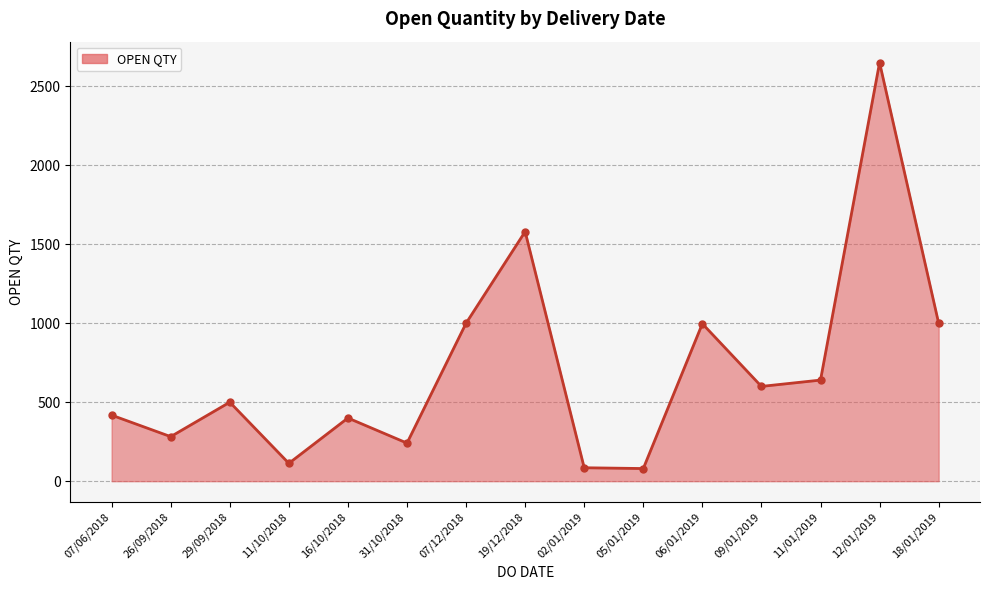

What is the value of the 4th point from the left?

113